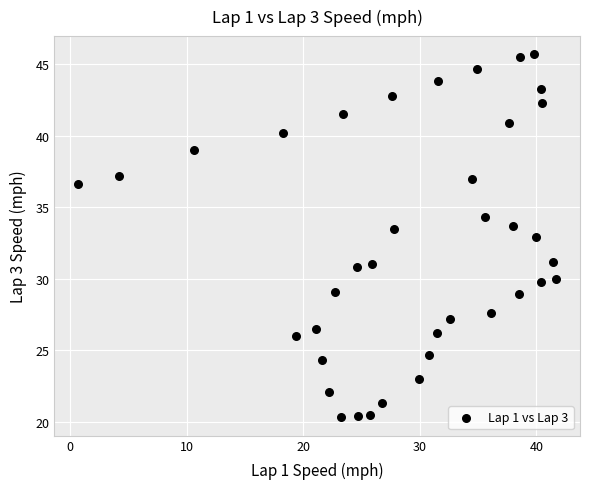

What is the range of Y values (max minus min)?

25.4